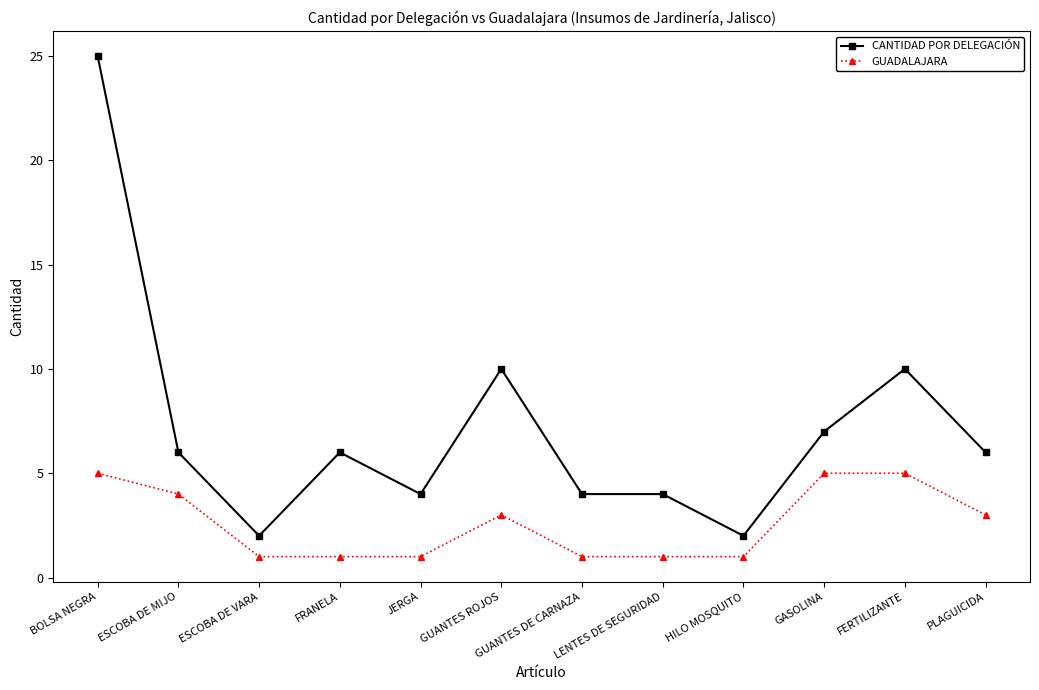

Reading left to right, list all the values displayed in this chart.

CANTIDAD POR DELEGACIÓN: 25	6	2	6	4	10	4	4	2	7	10	6
GUADALAJARA: 5	4	1	1	1	3	1	1	1	5	5	3